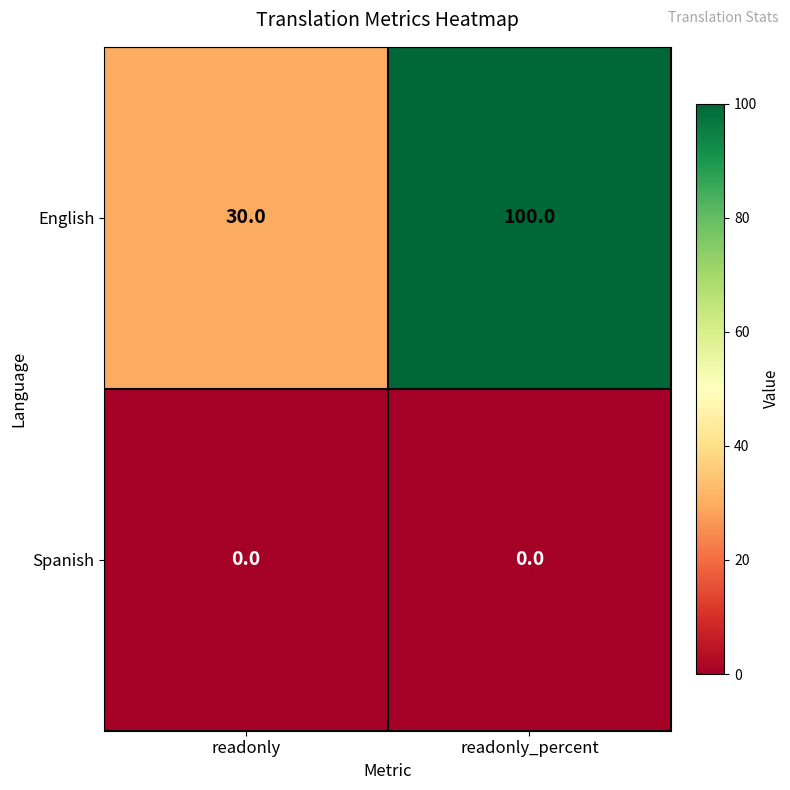

Which series changed the most between readonly and readonly_percent?

English